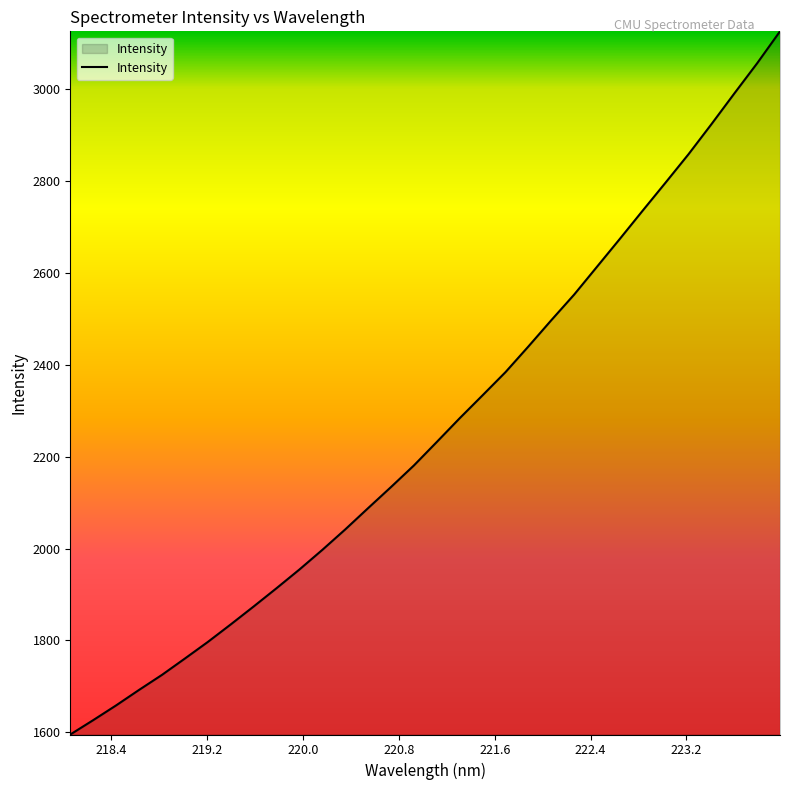

What is the difference between the maximum and minimum values?

1531.5